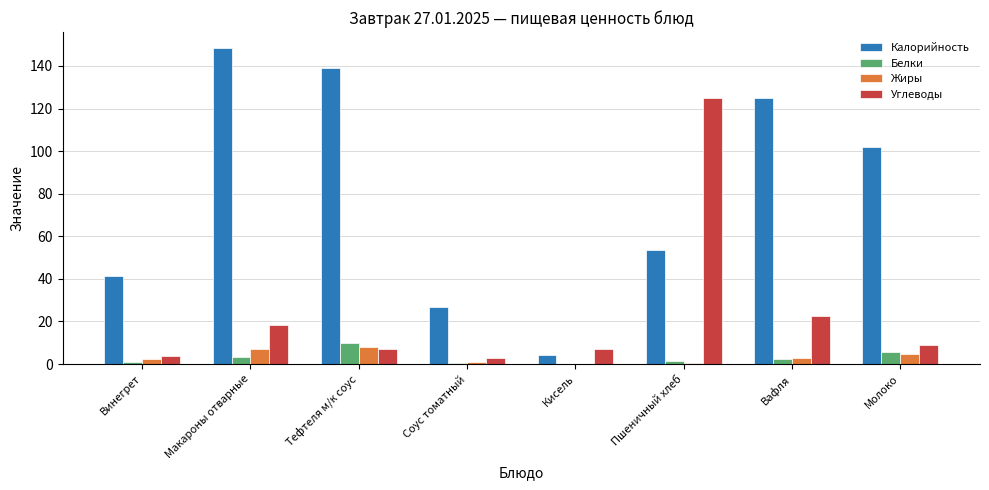

Which series changed the most between Макароны отварные and Молоко?

Калорийность